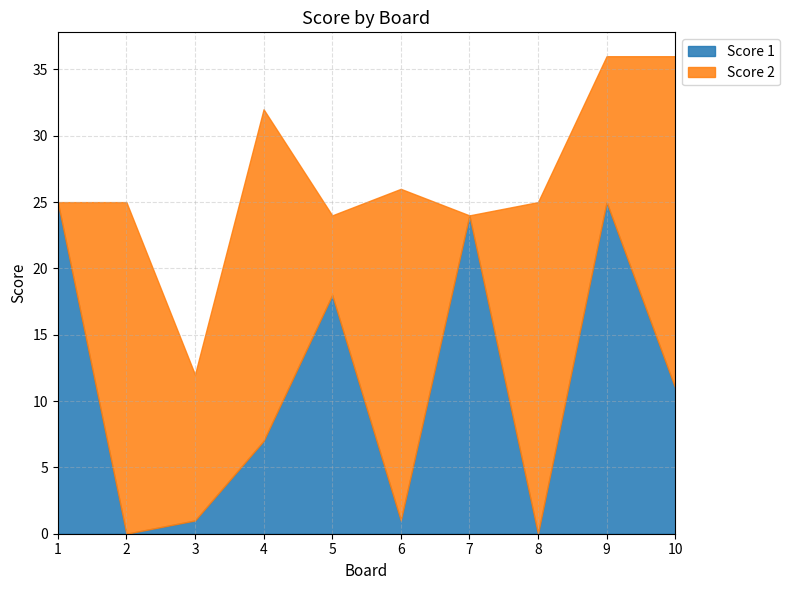

Where is the first local maximum for Score 2?

2